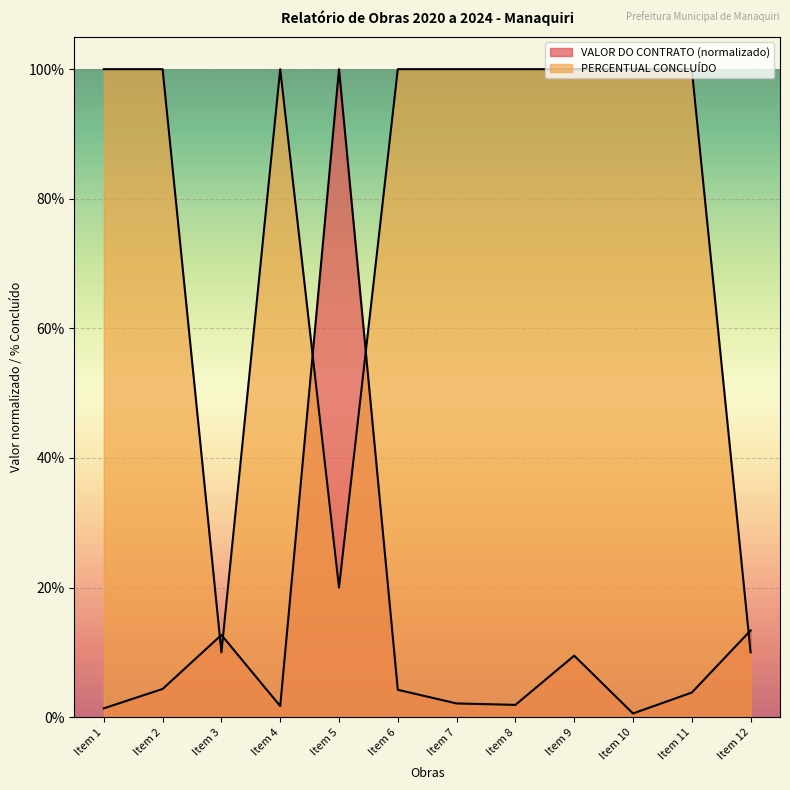

Is it true that VALOR DO CONTRATO equals 0.1 at Item 9?

True